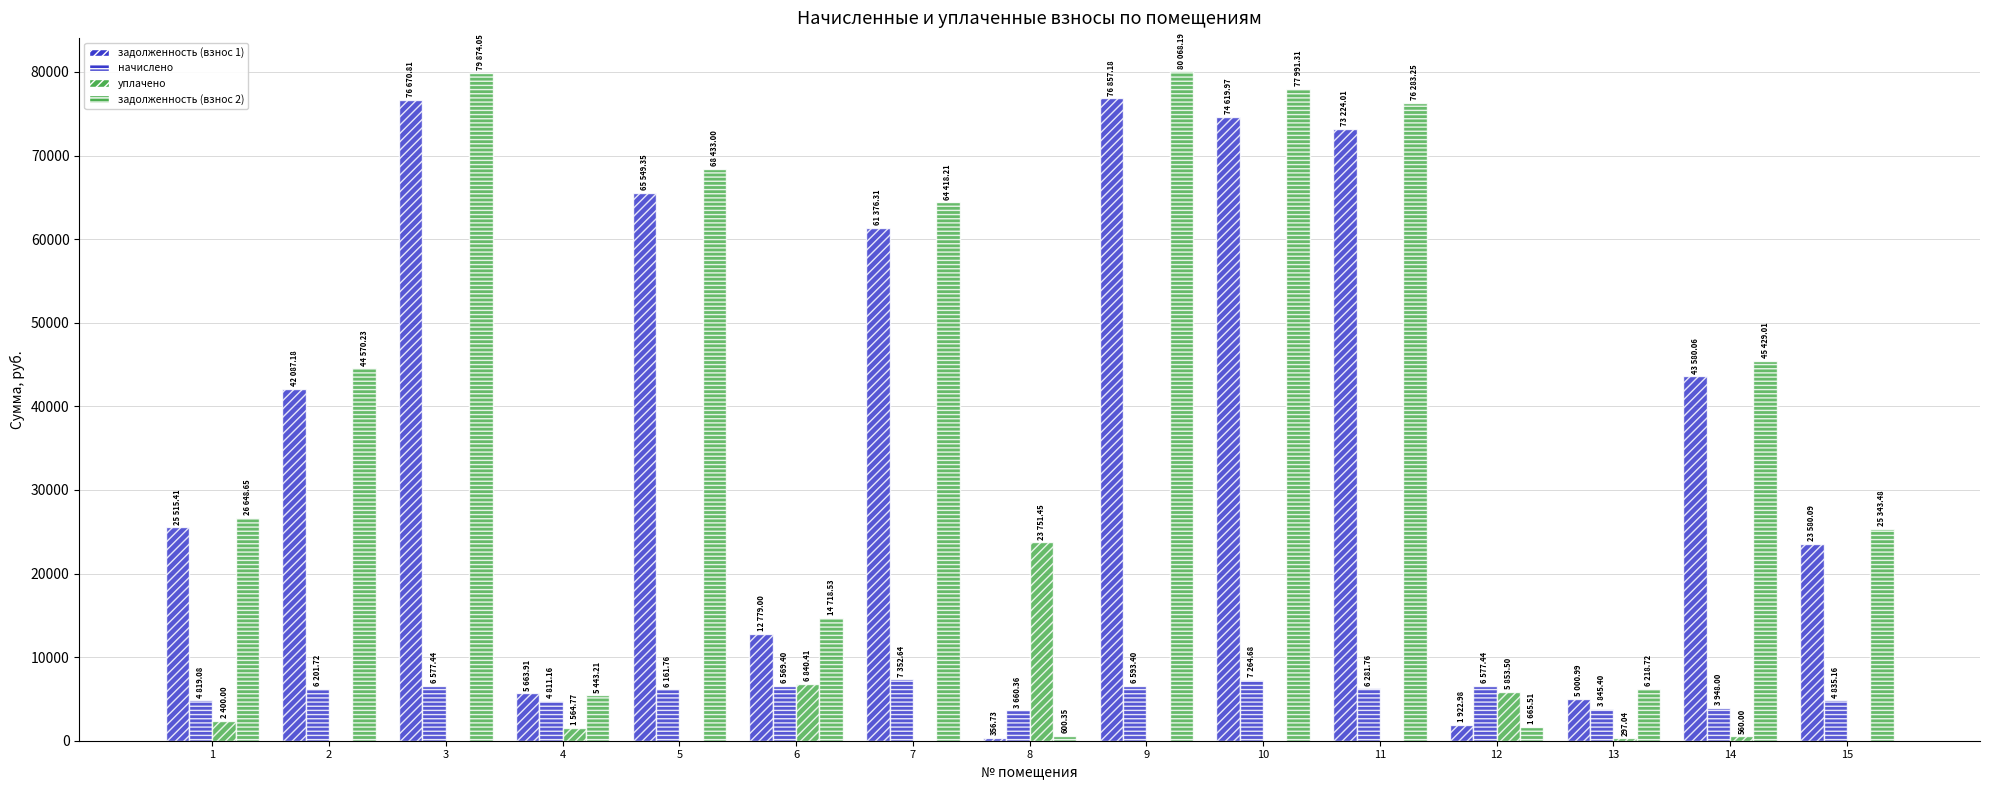

Between 10 and 12, which is larger?

10